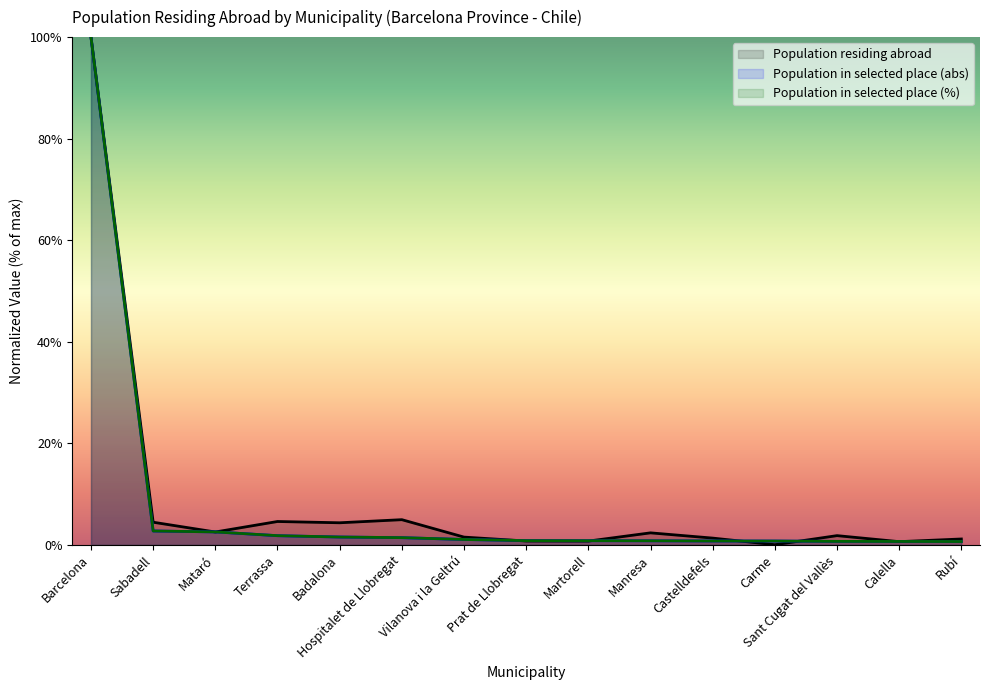

Reading left to right, what are all the values shown in this chart?

Population residing abroad: 100.0	4.5	2.5	4.6	4.4	5.0	1.5	0.8	0.8	2.4	1.3	0.0	1.8	0.6	1.2
Population in selected place (abs): 100.0	2.7	2.6	1.8	1.6	1.4	1.1	0.8	0.8	0.8	0.8	0.8	0.7	0.7	0.7
Population in selected place (%): 100.0	2.7	2.6	1.8	1.6	1.4	1.1	0.8	0.8	0.8	0.8	0.8	0.7	0.7	0.7